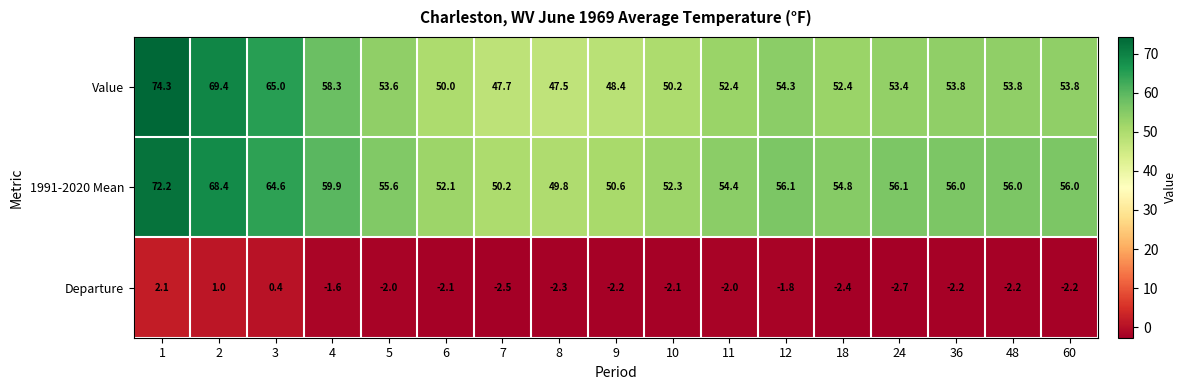

Which series has the largest total across all categories?

1991-2020 Mean